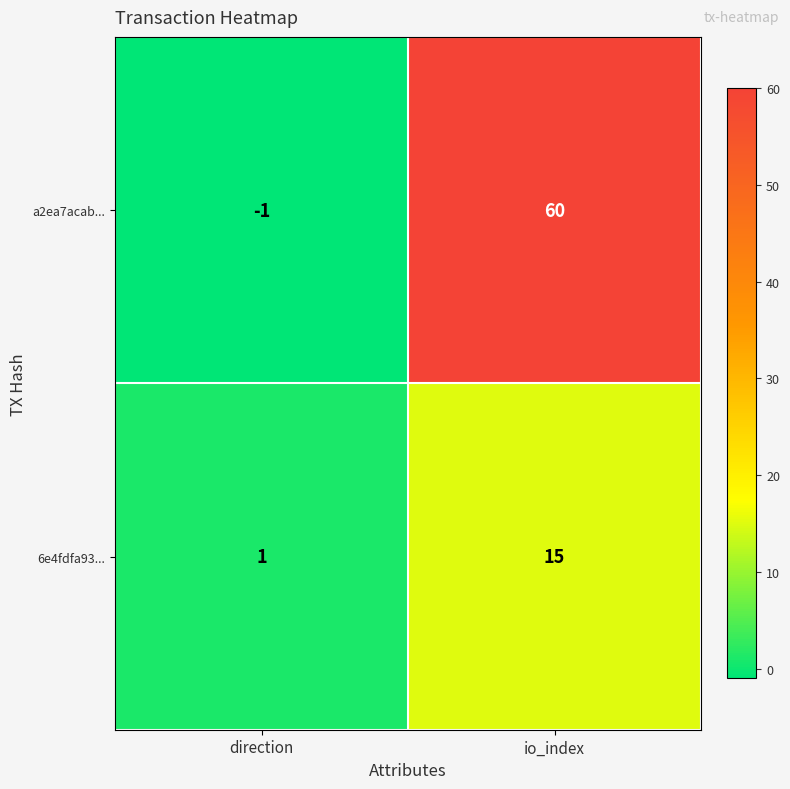

Reading left to right, transcribe all the data shown in this chart.

a2ea7acab...: direction=-1	io_index=60
6e4fdfa93...: direction=1	io_index=15